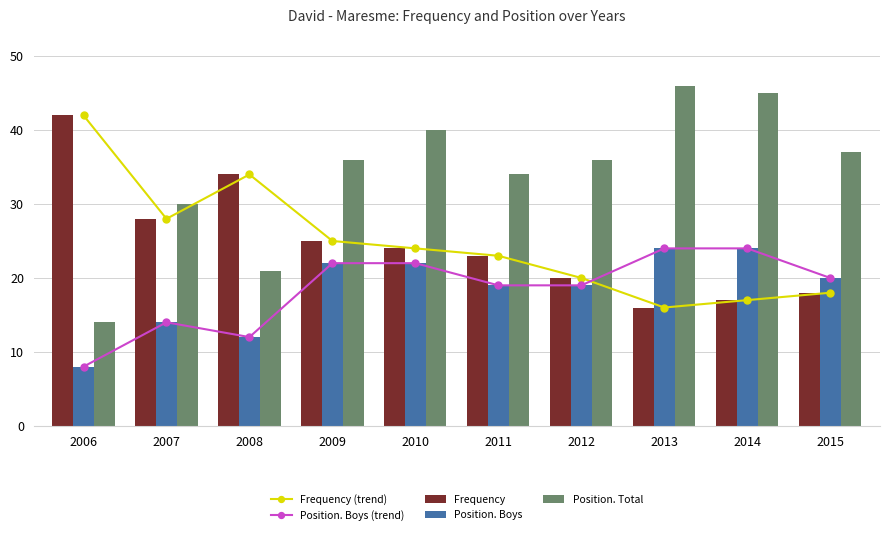

List the series in order of their peak value, lowest first.

Position. Boys (trend), Position. Boys, Frequency (trend), Frequency, Position. Total